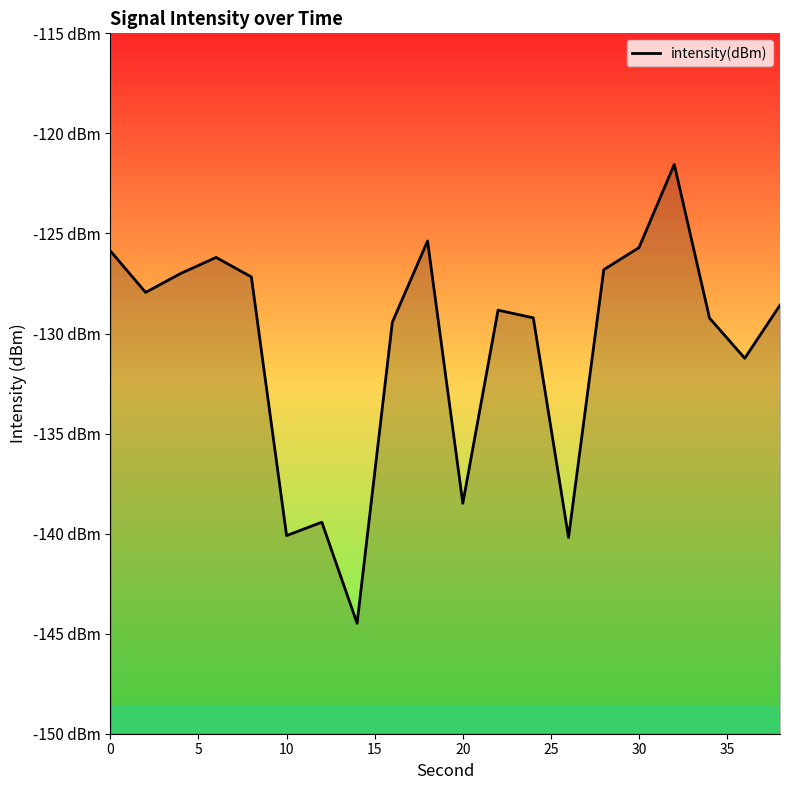

True or false: there are more than 1 points higher than both neighbors.

True